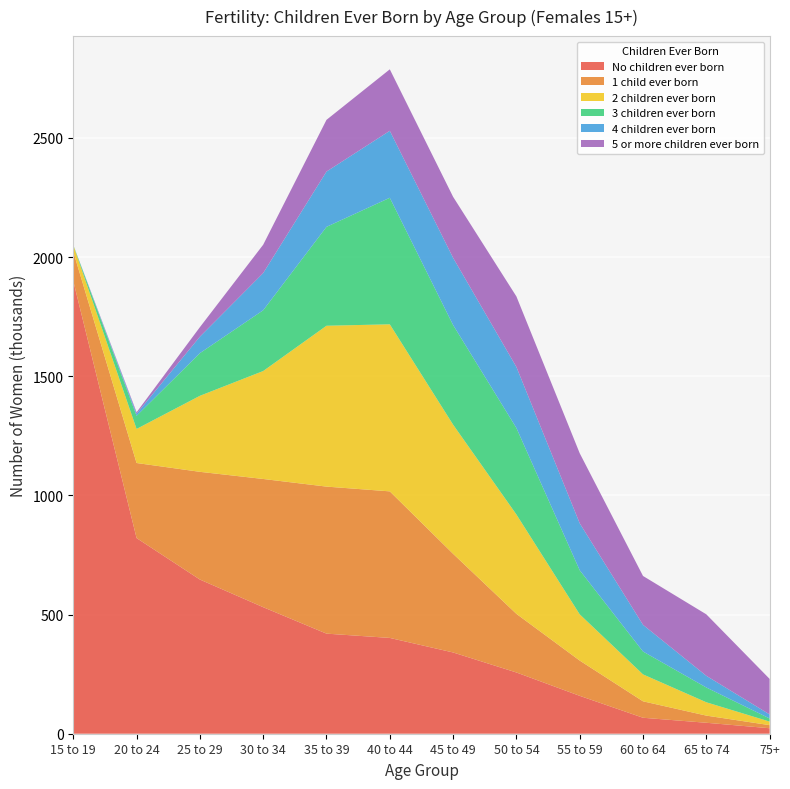

Reading left to right, extract all data points from this chart.

No children ever born: 15 to 19=1900	20 to 24=821	25 to 29=647	30 to 34=531	35 to 39=420	40 to 44=402	45 to 49=341	50 to 54=257	55 to 59=159	60 to 64=67	65 to 74=46	75+=23
1 child ever born: 15 to 19=123	20 to 24=315	25 to 29=452	30 to 34=538	35 to 39=617	40 to 44=615	45 to 49=414	50 to 54=246	55 to 59=148	60 to 64=69	65 to 74=30	75+=13
2 children ever born: 15 to 19=27	20 to 24=143	25 to 29=319	30 to 34=453	35 to 39=675	40 to 44=701	45 to 49=542	50 to 54=417	55 to 59=194	60 to 64=113	65 to 74=56	75+=15
3 children ever born: 15 to 19=1	20 to 24=55	25 to 29=179	30 to 34=255	35 to 39=415	40 to 44=531	45 to 49=418	50 to 54=363	55 to 59=185	60 to 64=96	65 to 74=62	75+=13
4 children ever born: 15 to 19=0	20 to 24=9	25 to 29=69	30 to 34=156	35 to 39=232	40 to 44=281	45 to 49=282	50 to 54=256	55 to 59=197	60 to 64=112	65 to 74=49	75+=17
5 or more children ever born: 15 to 19=0	20 to 24=6	25 to 29=40	30 to 34=119	35 to 39=217	40 to 44=258	45 to 49=256	50 to 54=296	55 to 59=294	60 to 64=205	65 to 74=258	75+=149